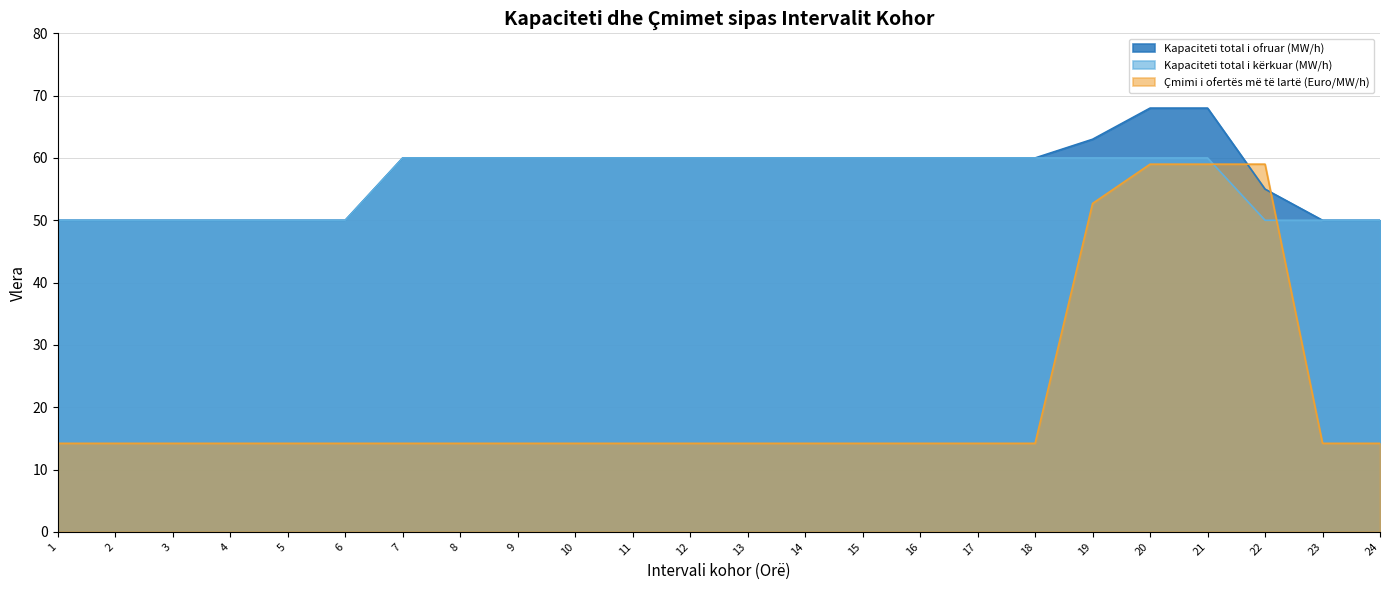

How many lines are shown in the chart?

3